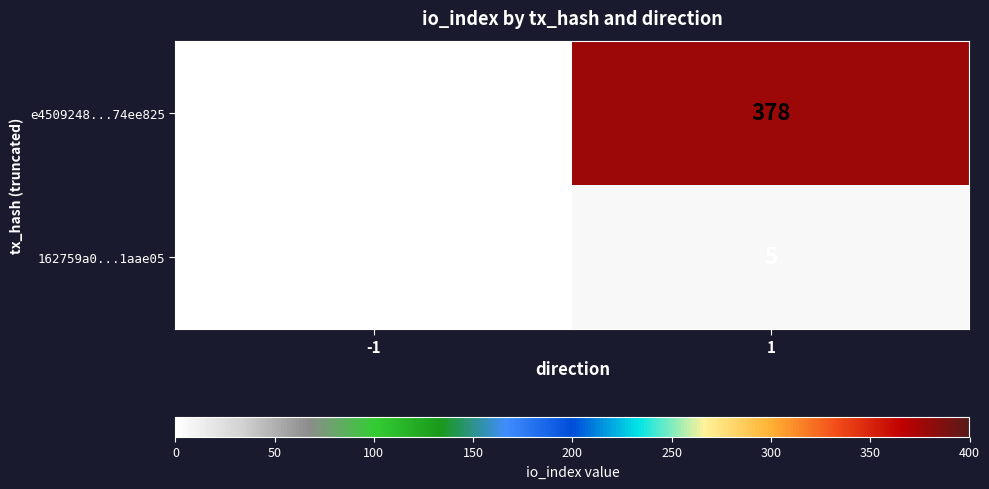

Rank the series by their average value, from highest to lowest.

e4509248...74ee825, 162759a0...1aae05